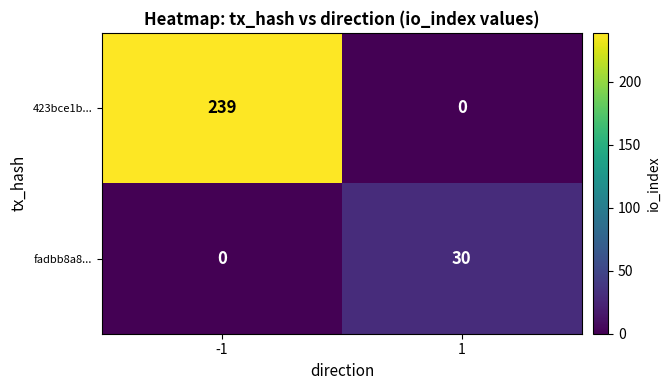

Which series changed the most between -1 and 1?

423bce1b...